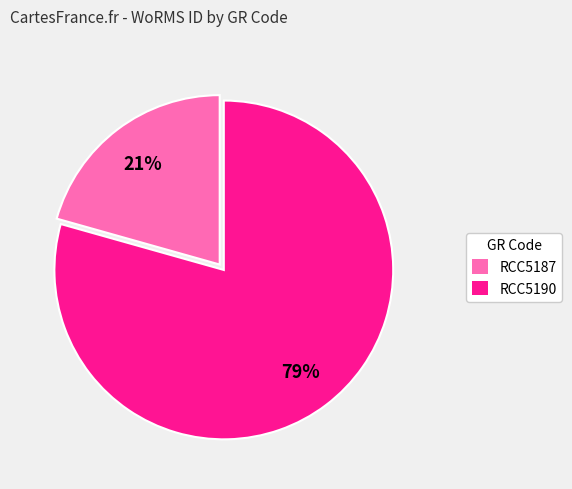

Is RCC5187 the majority of the pie?

No